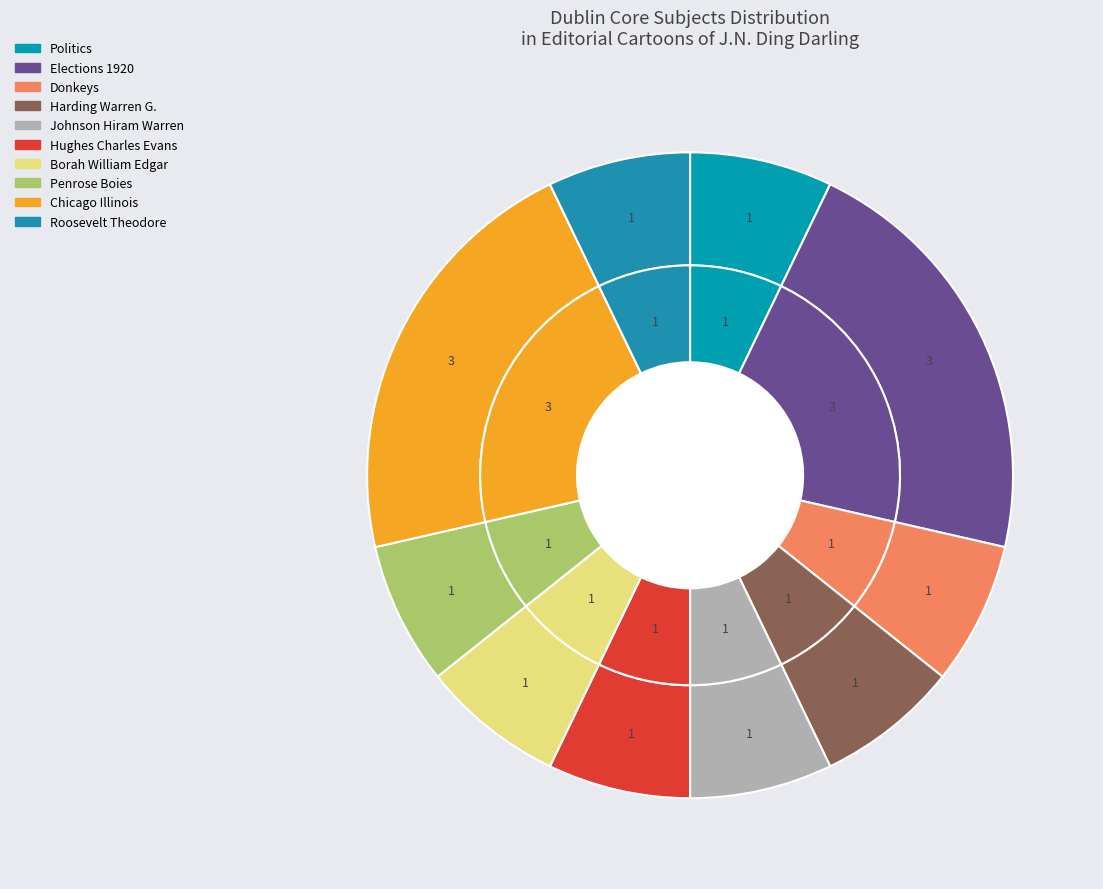

Do Penrose Boies and Johnson Hiram Warren together represent more than half of the pie?

No